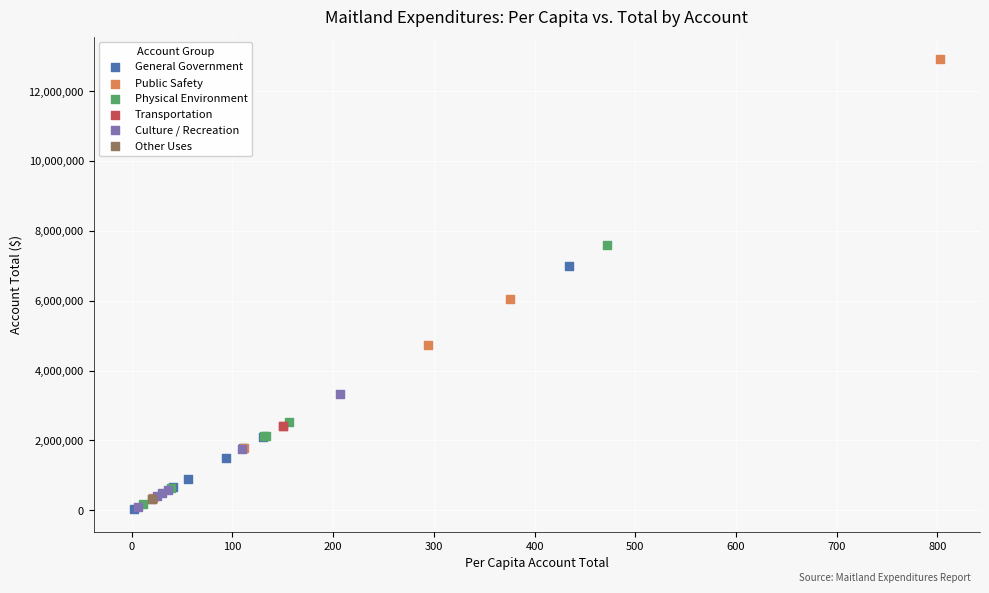

What are all the series names shown in the legend?

General Government, Public Safety, Physical Environment, Transportation, Culture / Recreation, Other Uses